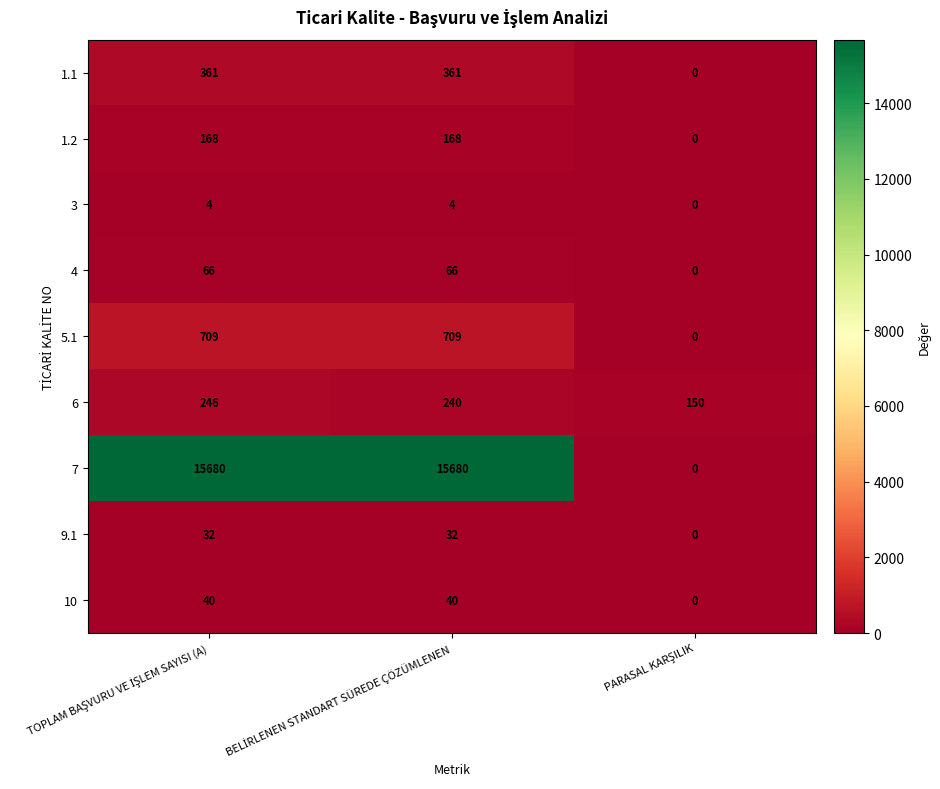

Count the 10 values in the range 0 to 40.

3